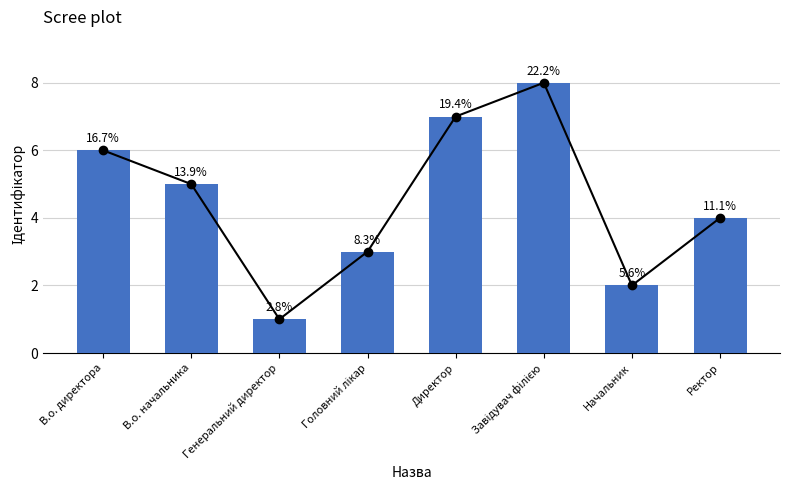

What is the label of the 5th bar from the right?

Головний лікар